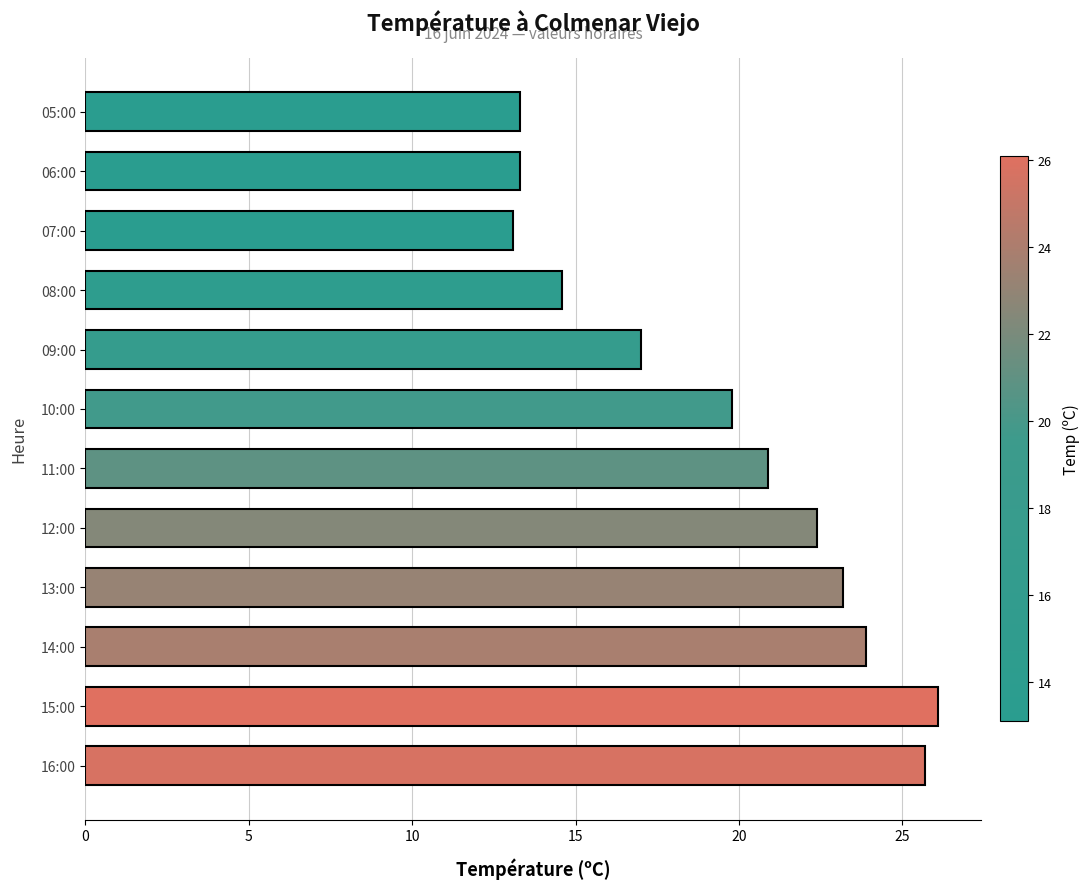

Which label corresponds to the largest value in the chart?

15:00